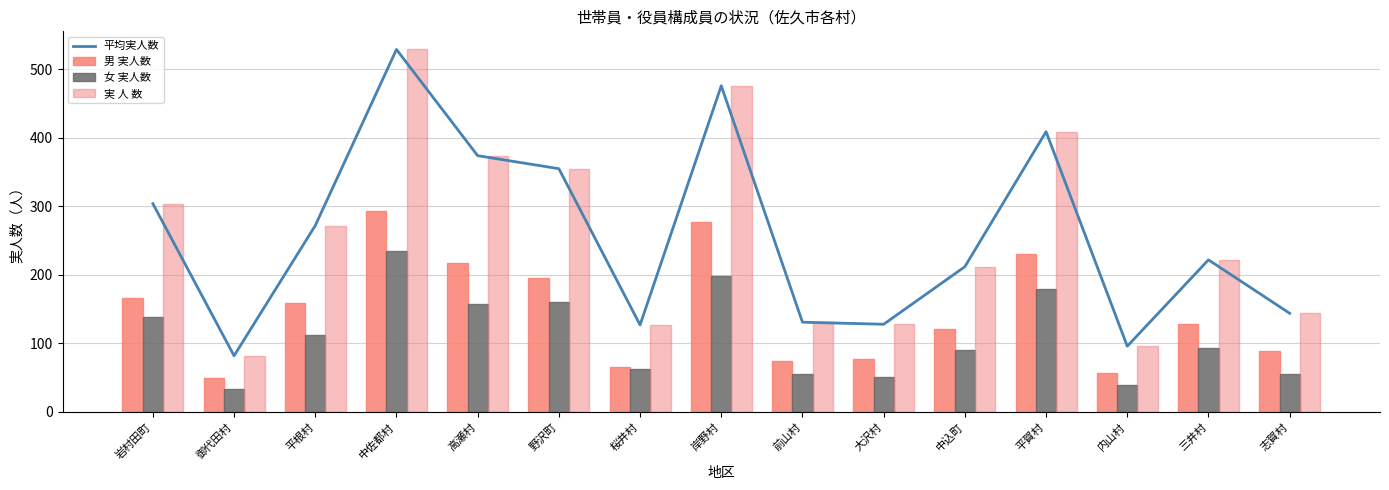

Is it true that 平均実人数 equals 220 at 前山村?

False